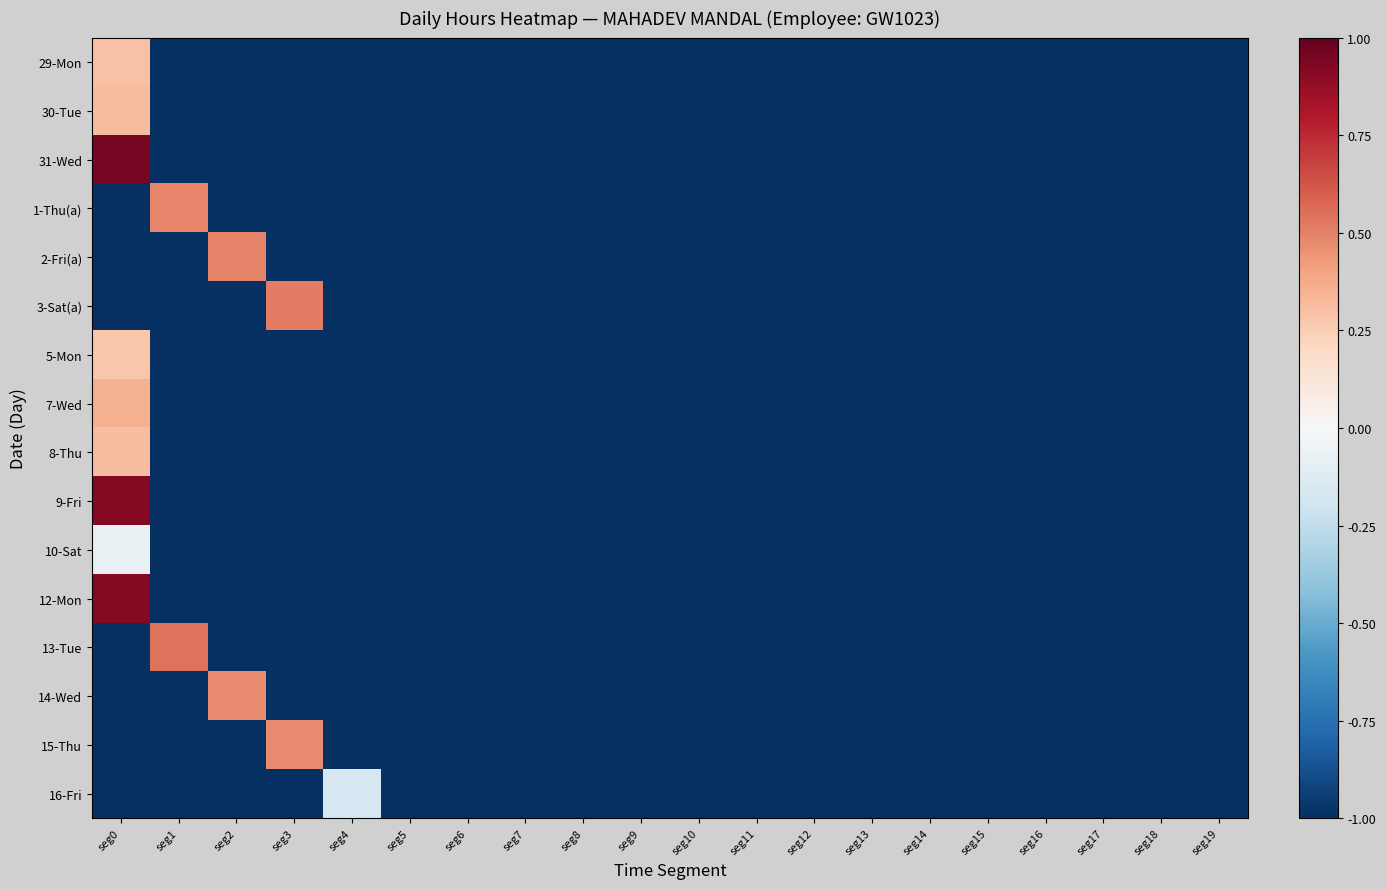

What is the total value across all series at seg9?

-16.0